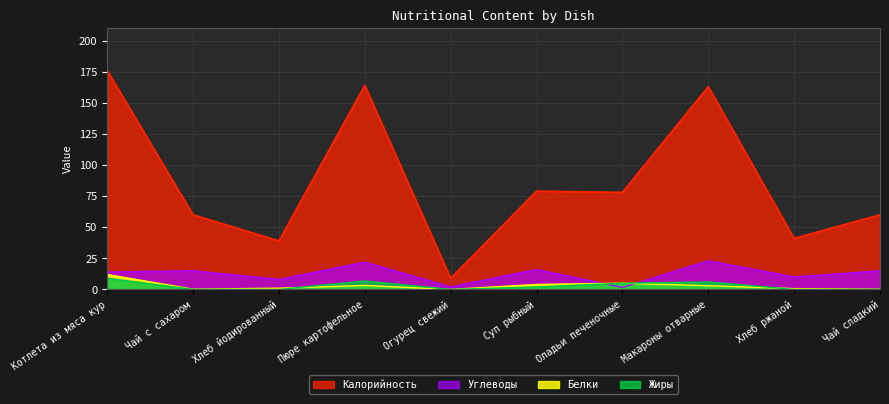

List the labels in order of Белки value, smallest first.

Огурец свежий, Чай с сахаром, Чай сладкий, Хлеб ржаной, Хлеб йодированный, Макароны отварные, Пюре картофельное, Суп рыбный, Оладьи печеночные, Котлета из мяса кур